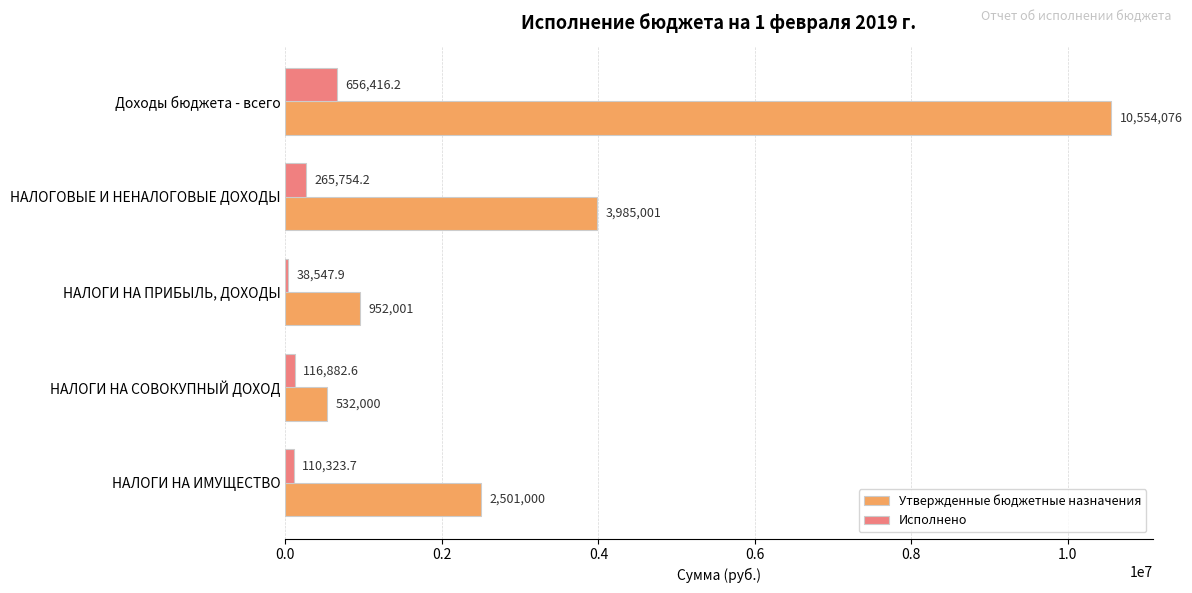

Which label corresponds to the largest value in the chart?

Доходы бюджета - всего